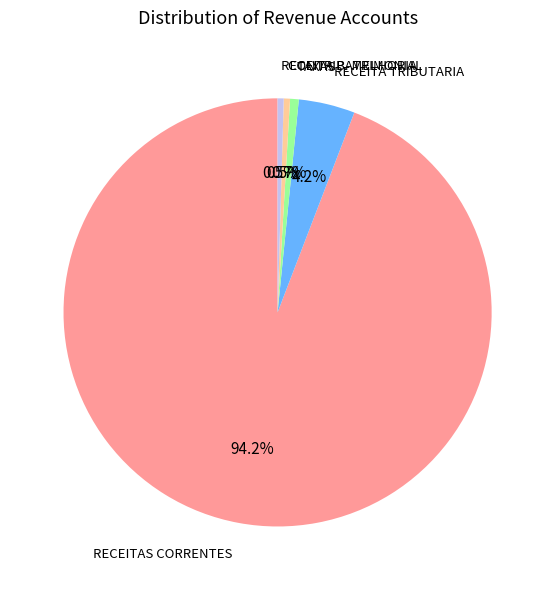

What is the largest slice in the pie chart?

RECEITAS CORRENTES